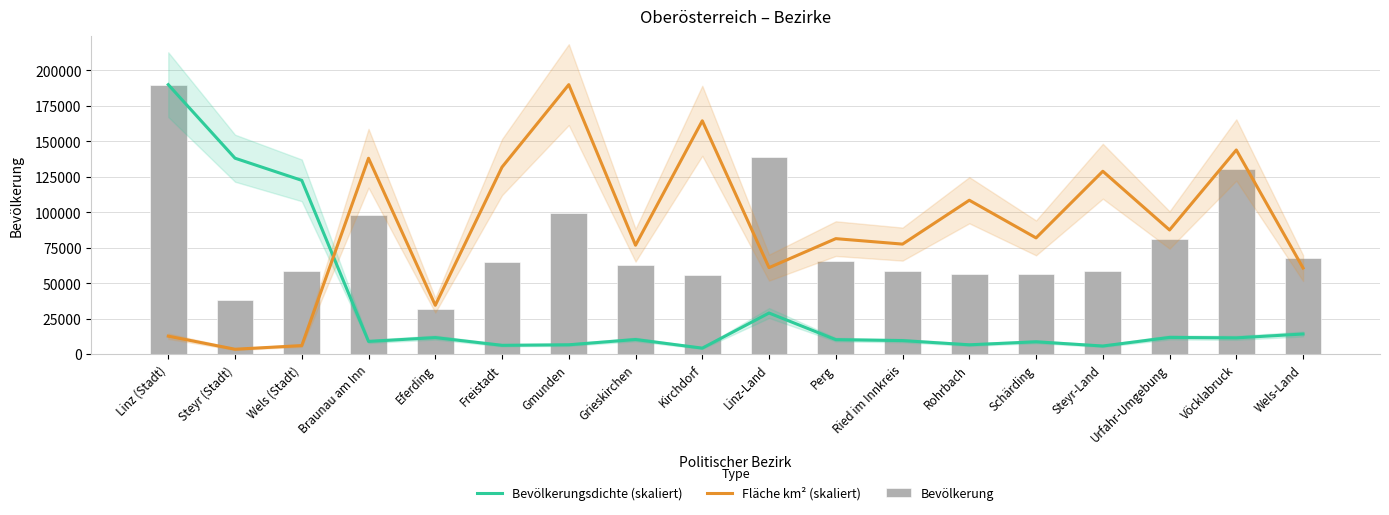

Is the value of Bevölkerungsdichte (skaliert) at Vöcklabruck greater than the value of Fläche km² (skaliert) at Eferding?

No